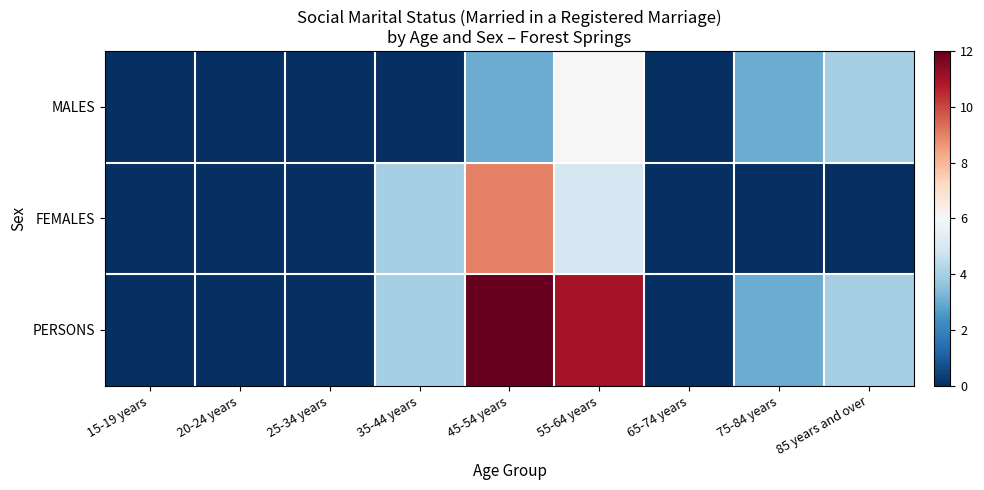

At which category is the sum across all series the highest?

45-54 years